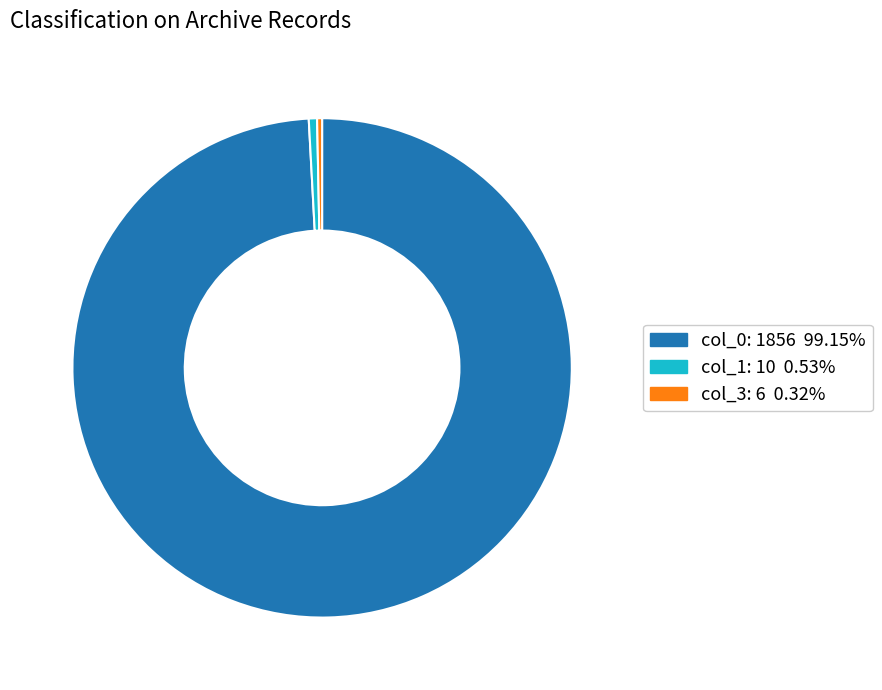

Is there any slice that represents more than half of the pie?

Yes